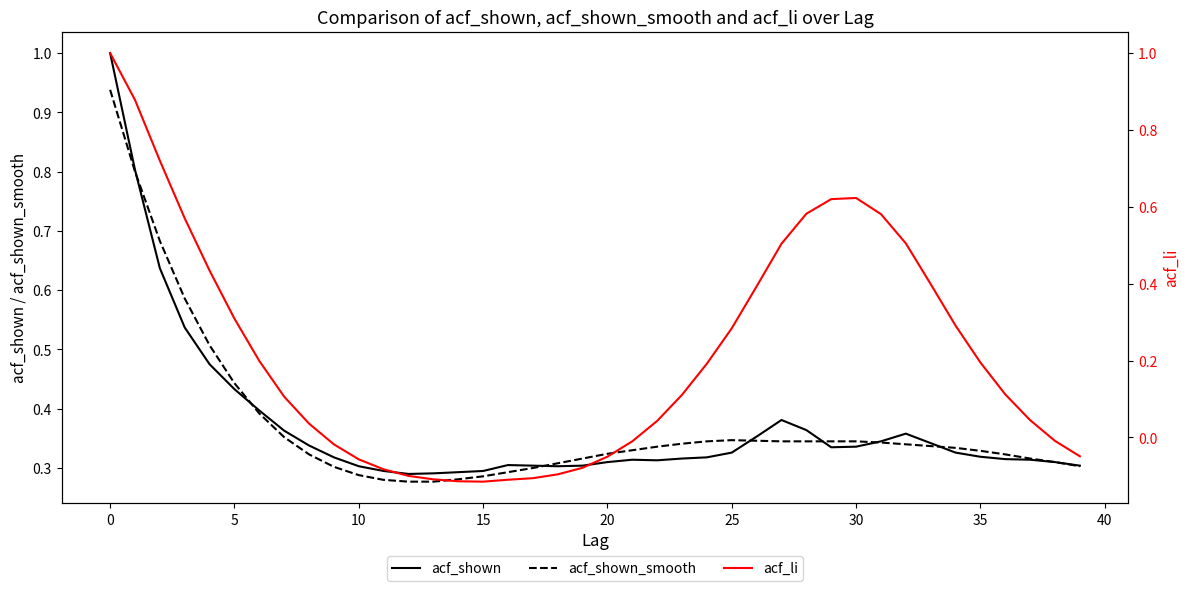

What is the minimum value shown in the chart?

-0.1